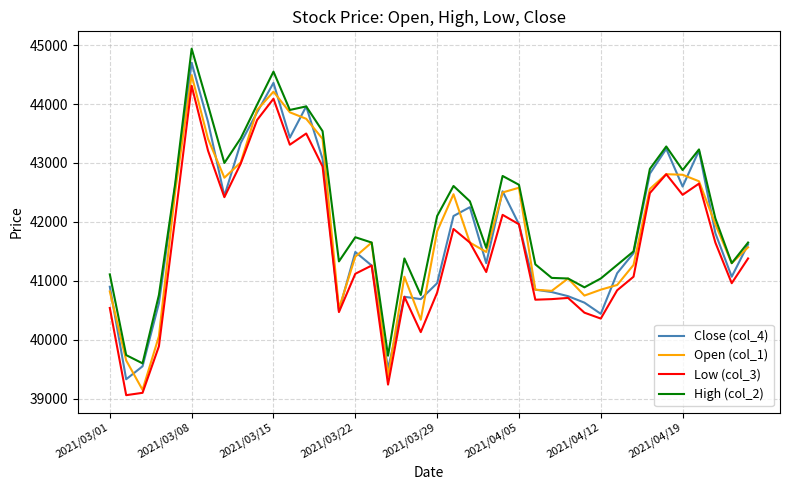

Rank the series by their maximum value, from lowest to highest.

Low (col_3), Open (col_1), Close (col_4), High (col_2)